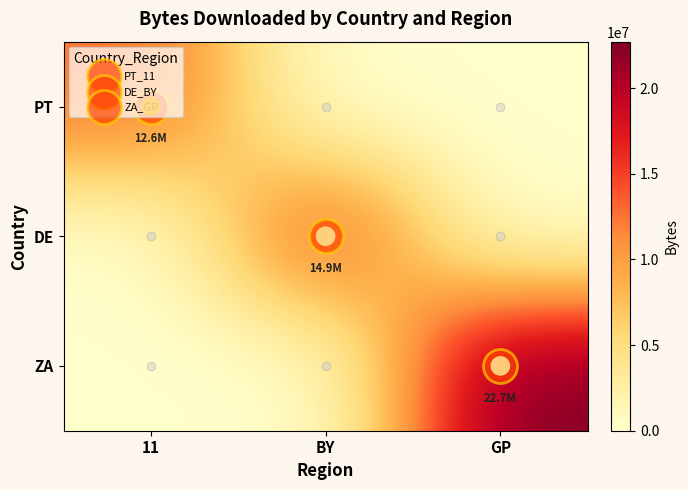

What is the spread (max minus min) of values at GP?

22718416